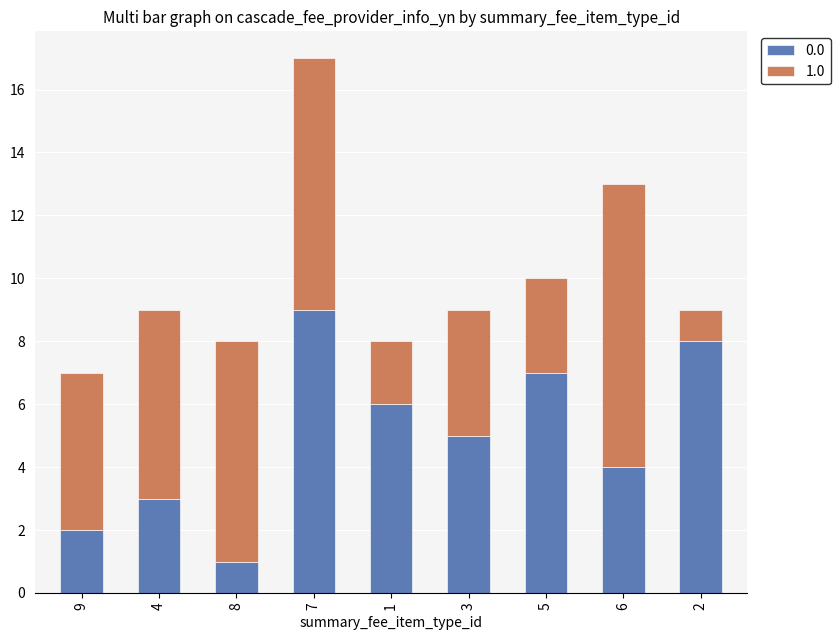

At which category is the sum across all series the highest?

7